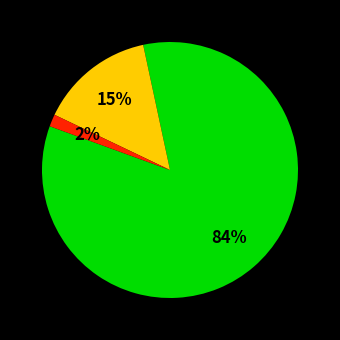

To the nearest percent, what is the average slice percentage?

33%